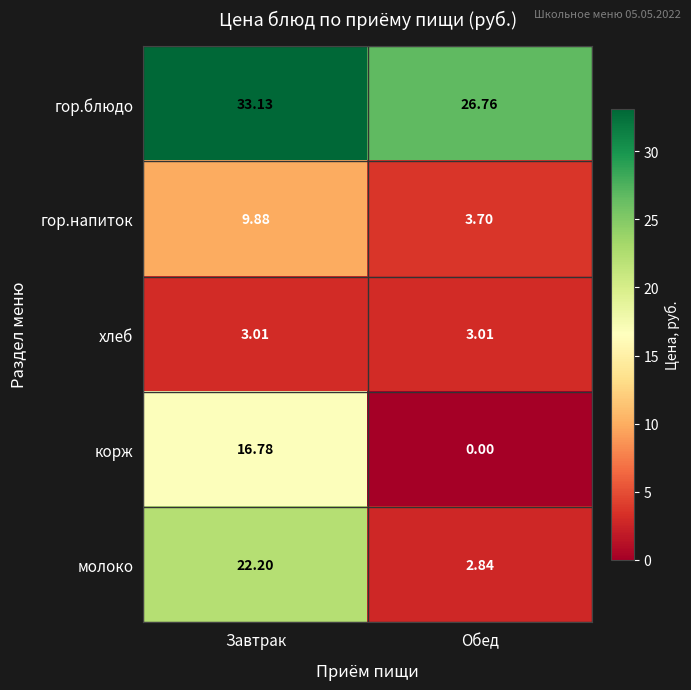

Which series changed the most between Завтрак and Обед?

молоко